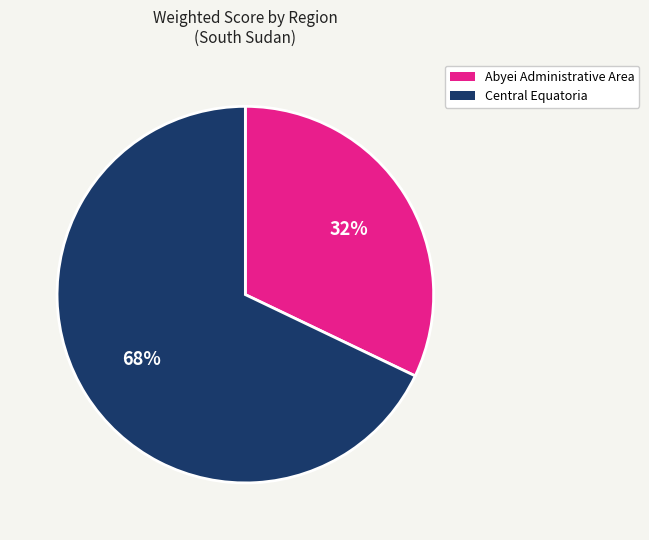

To the nearest percent, what is the difference between the largest and smallest slice percentages?

36%